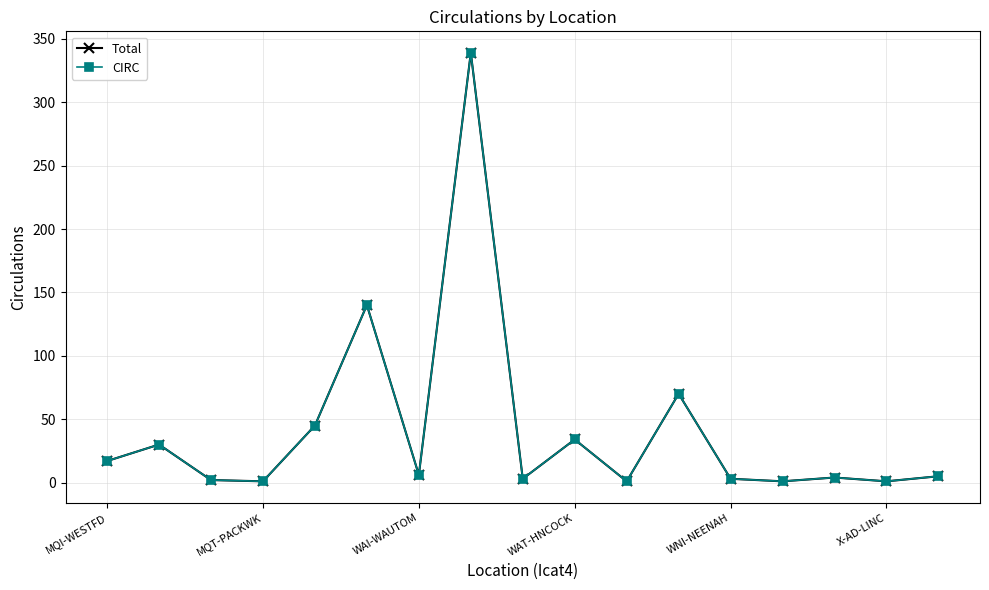

Which series has the widest spread of values?

Total